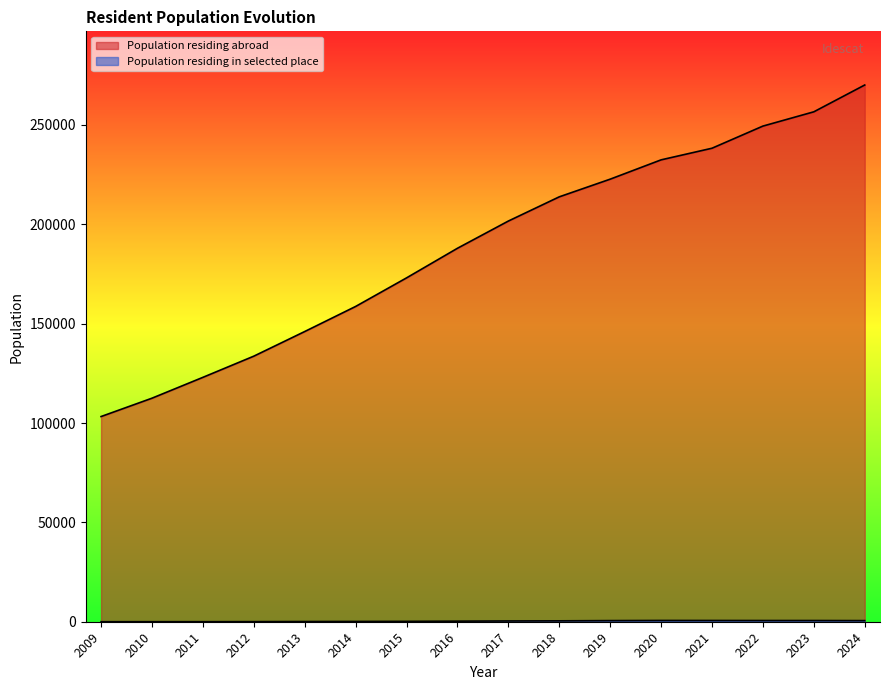

How many lines are shown in the chart?

2